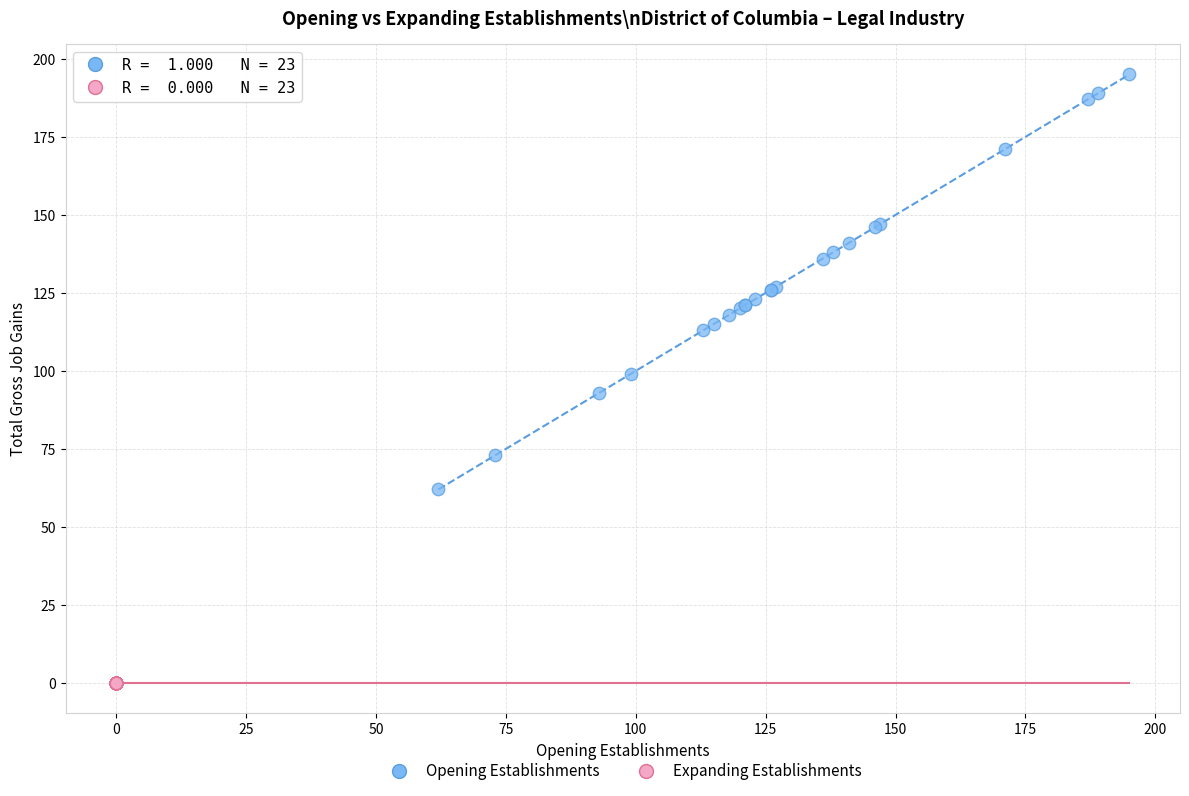

Which series reaches the minimum Y coordinate?

Expanding Establishments